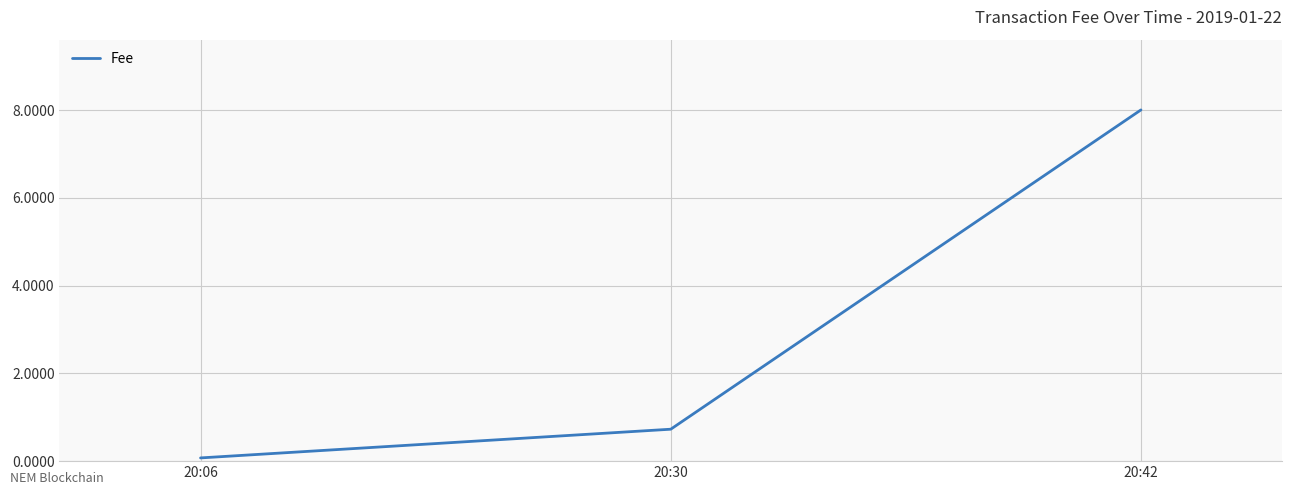

Which category has the highest value across all series?

20:42